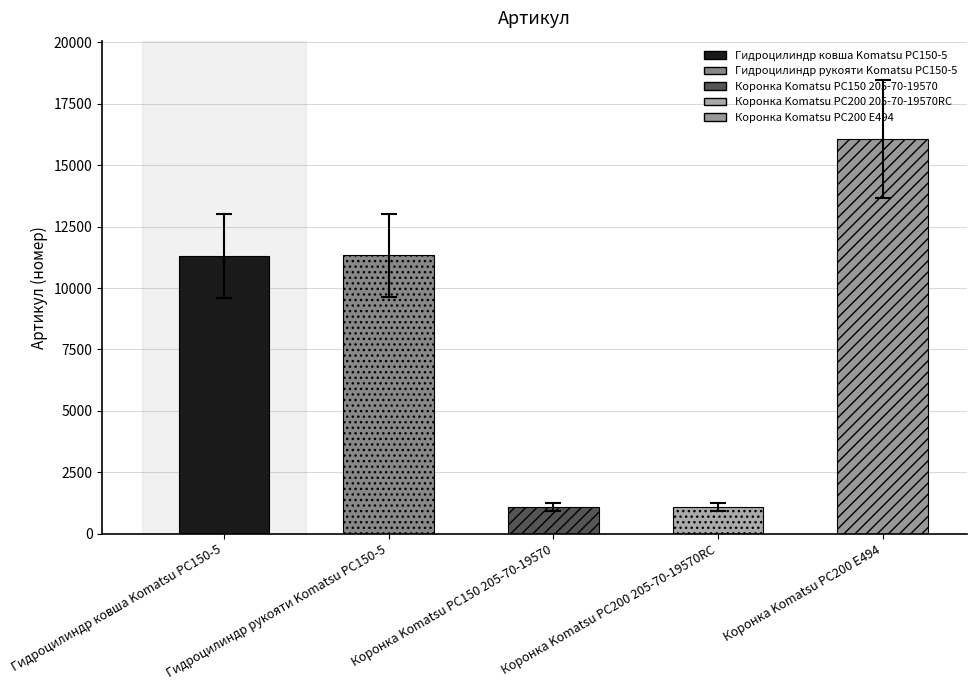

Count the number of categories in the chart.

5